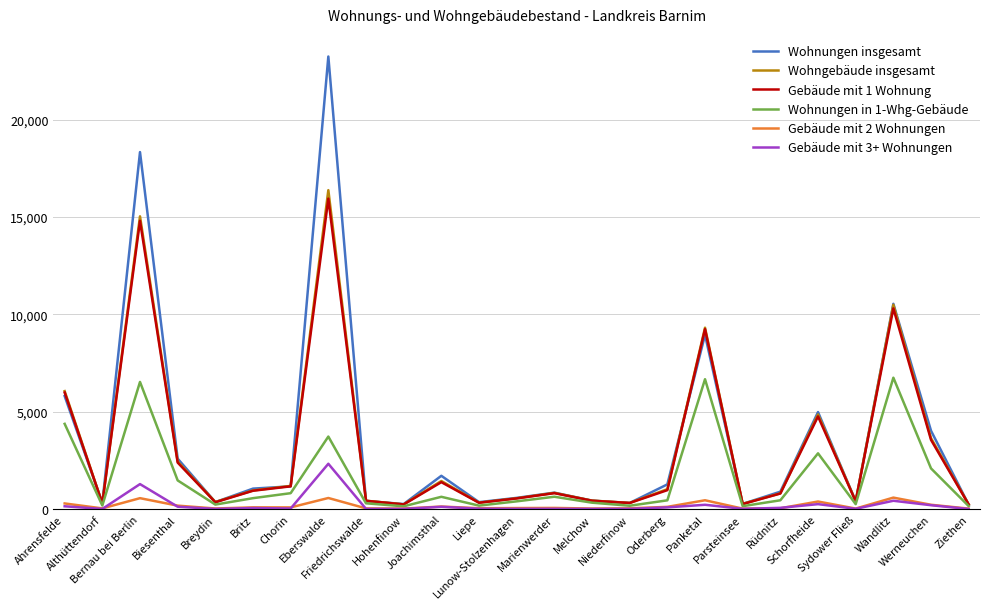

The value of Wohngebäude insgesamt at Ahrensfelde is 6061. True or false?

True